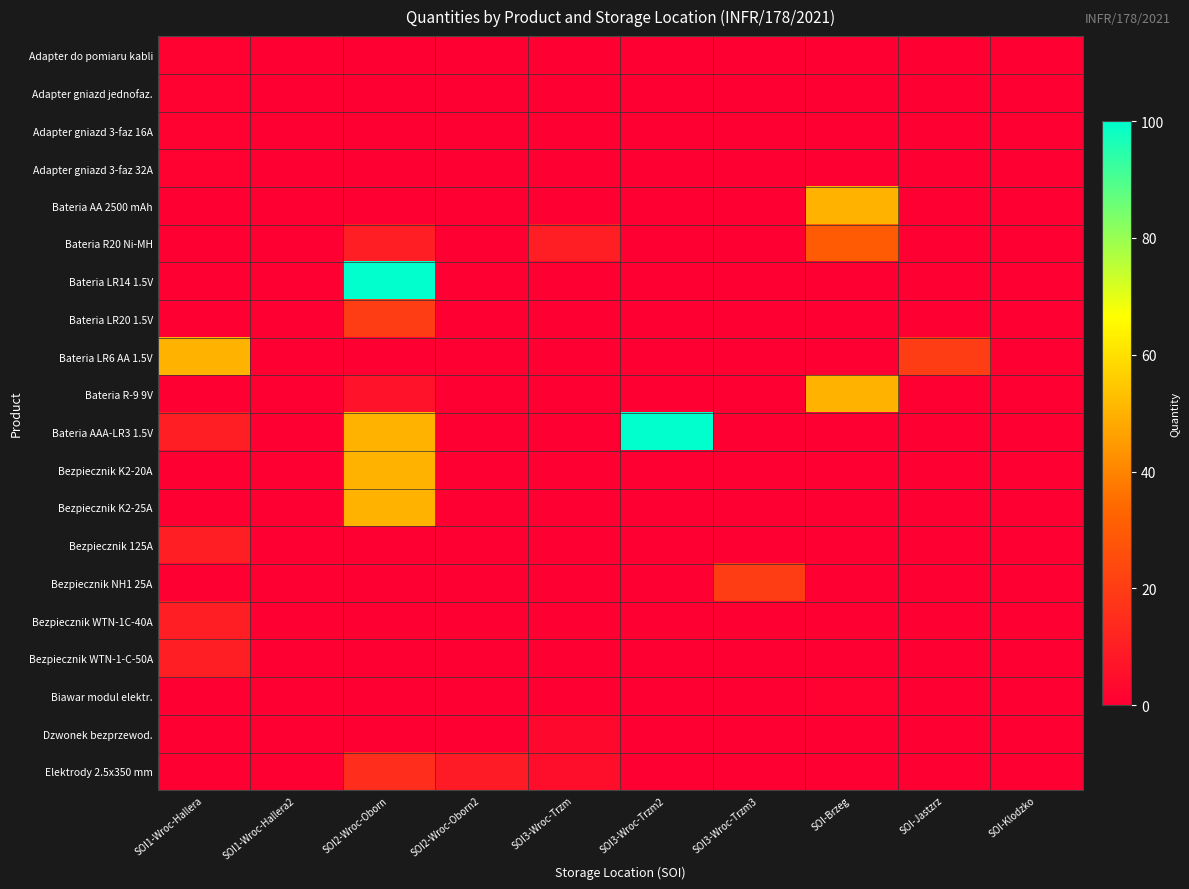

At how many categories does at least one series exceed 9?

7